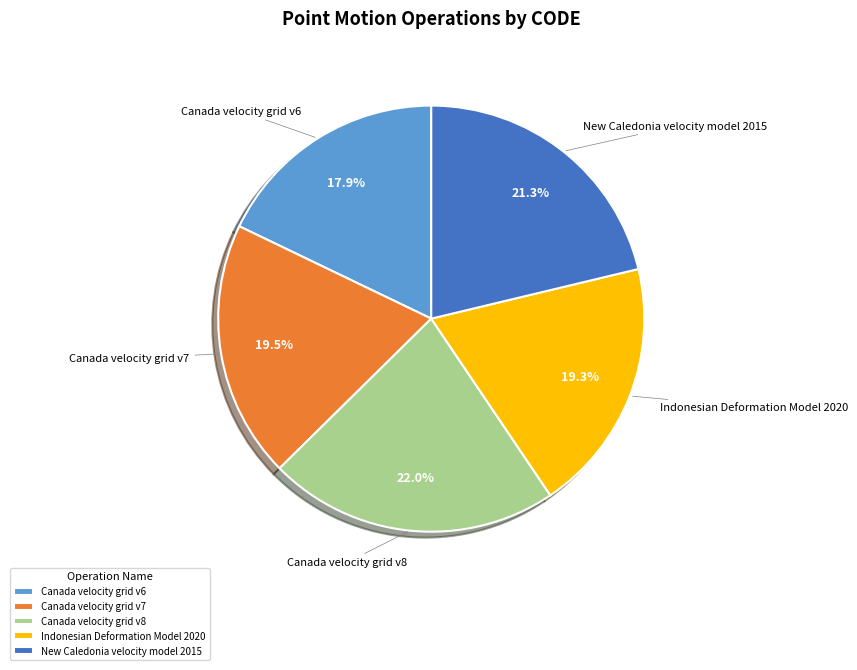

How much of the chart is everything except Canada velocity grid v6?

82.1%